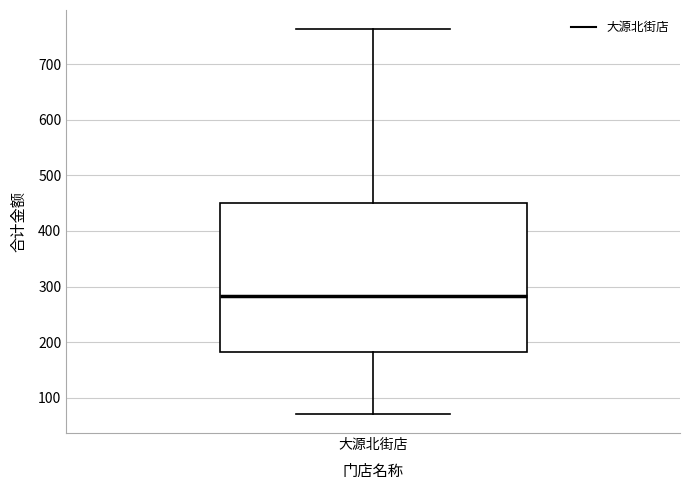

Read this box plot against the y-axis: the position of the median line, the range covered by the box, and the ends of both whiskers. The values are not printed on the chart, so give them approximately, as read against the axis.

median 280, box 180 to 450, whiskers 70 to 760